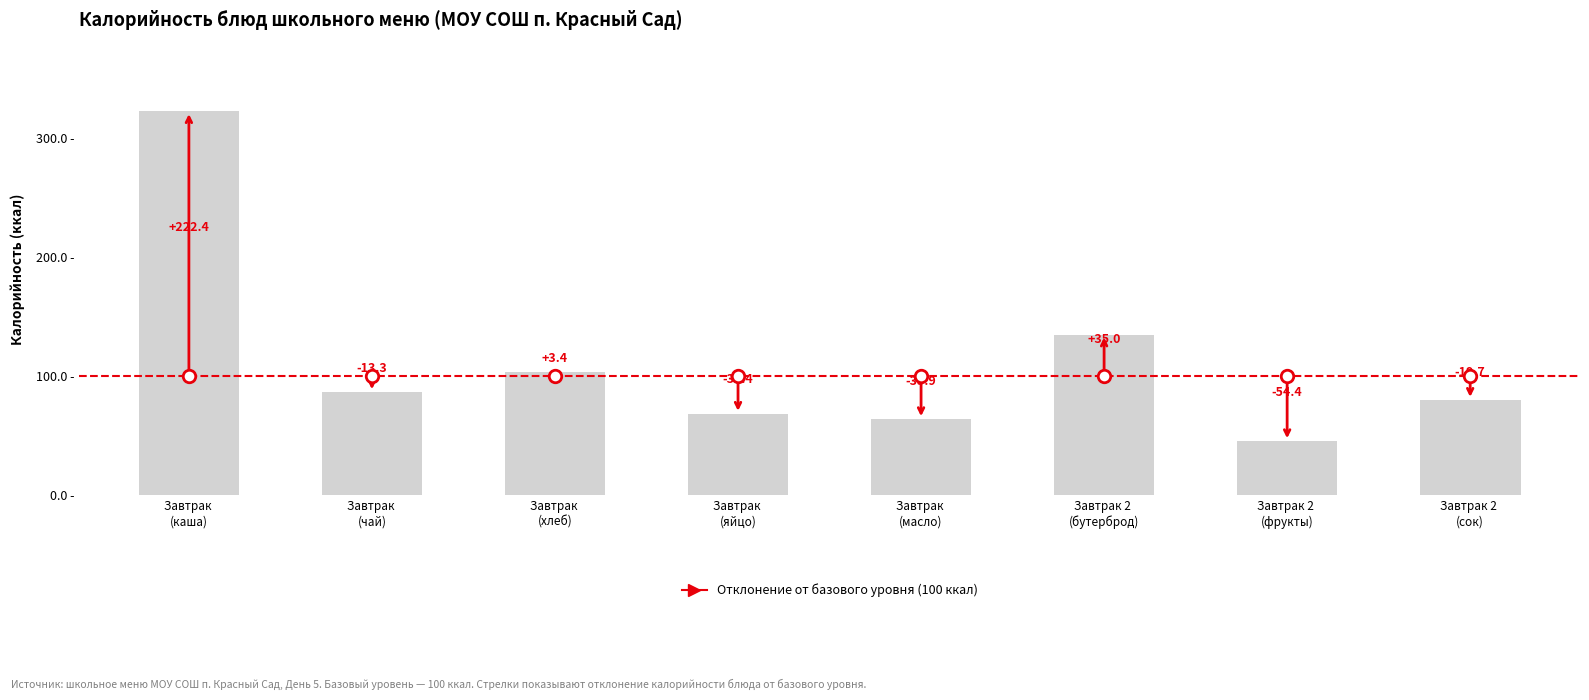

Are the bars horizontal?

No